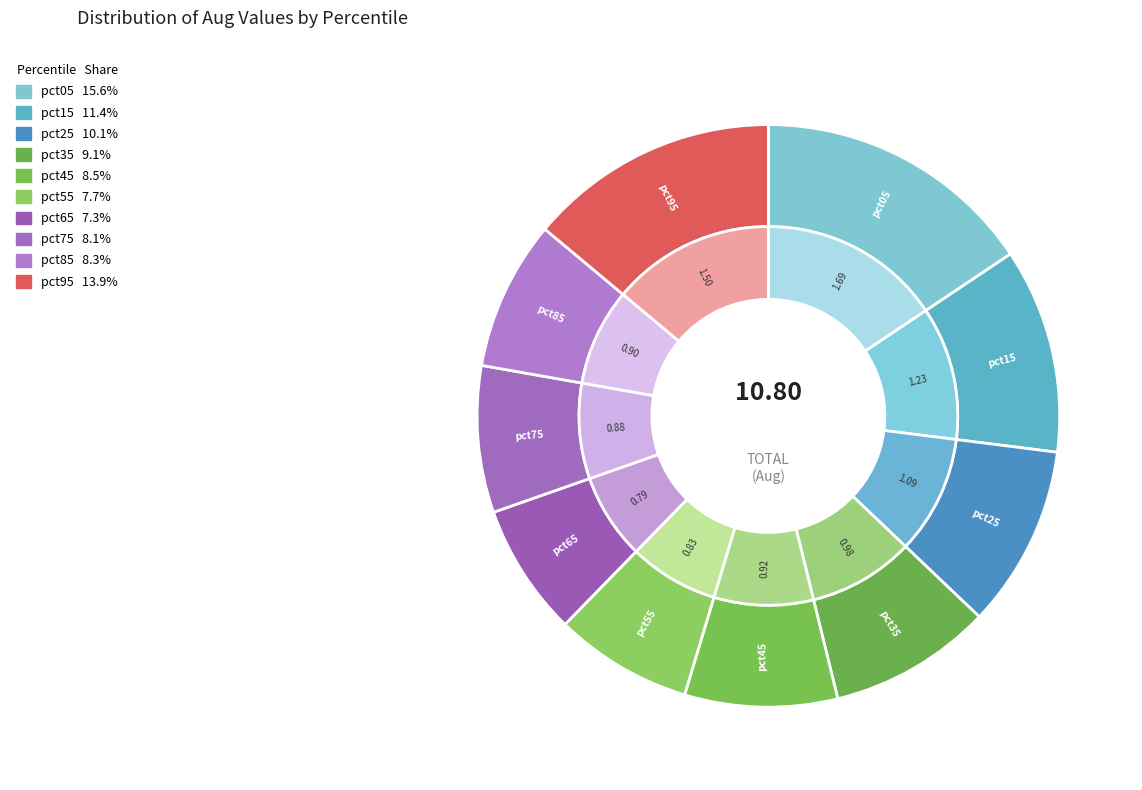

To the nearest percent, what is the difference between the pct25 and pct55 slice percentages?

2%